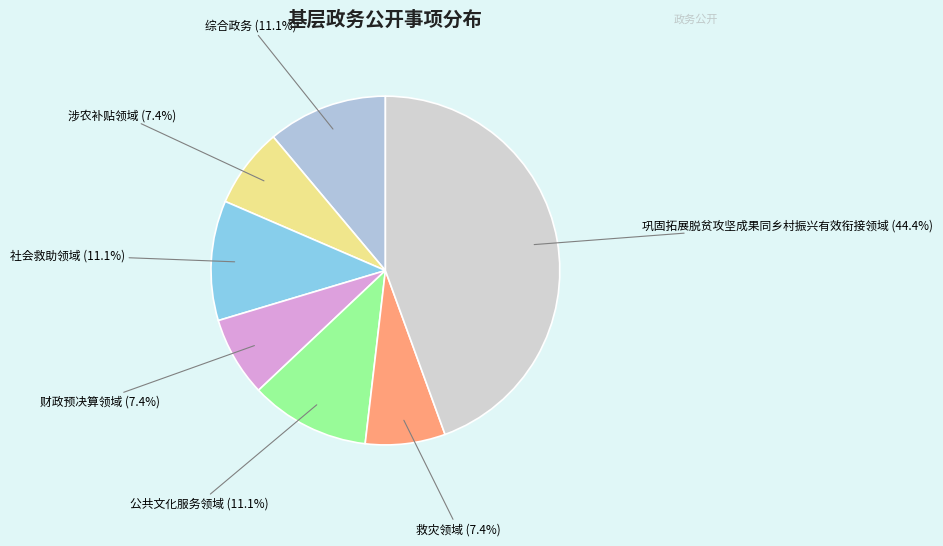

Count the number of slices in the pie.

7